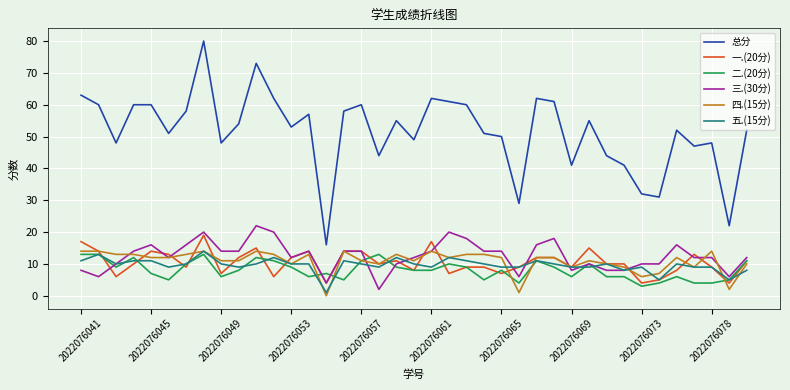

Which series has the largest range (max minus min)?

总分